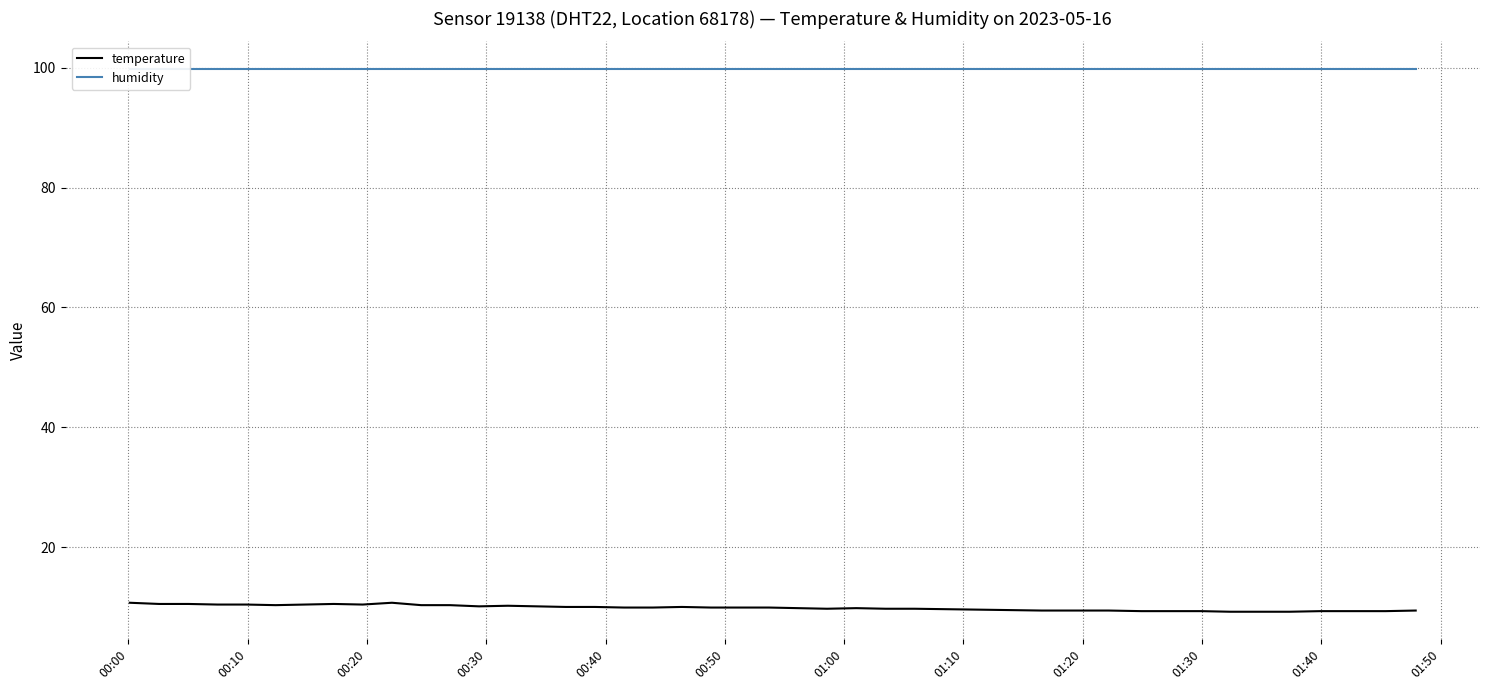

What is the highest value of the temperature series?

10.7